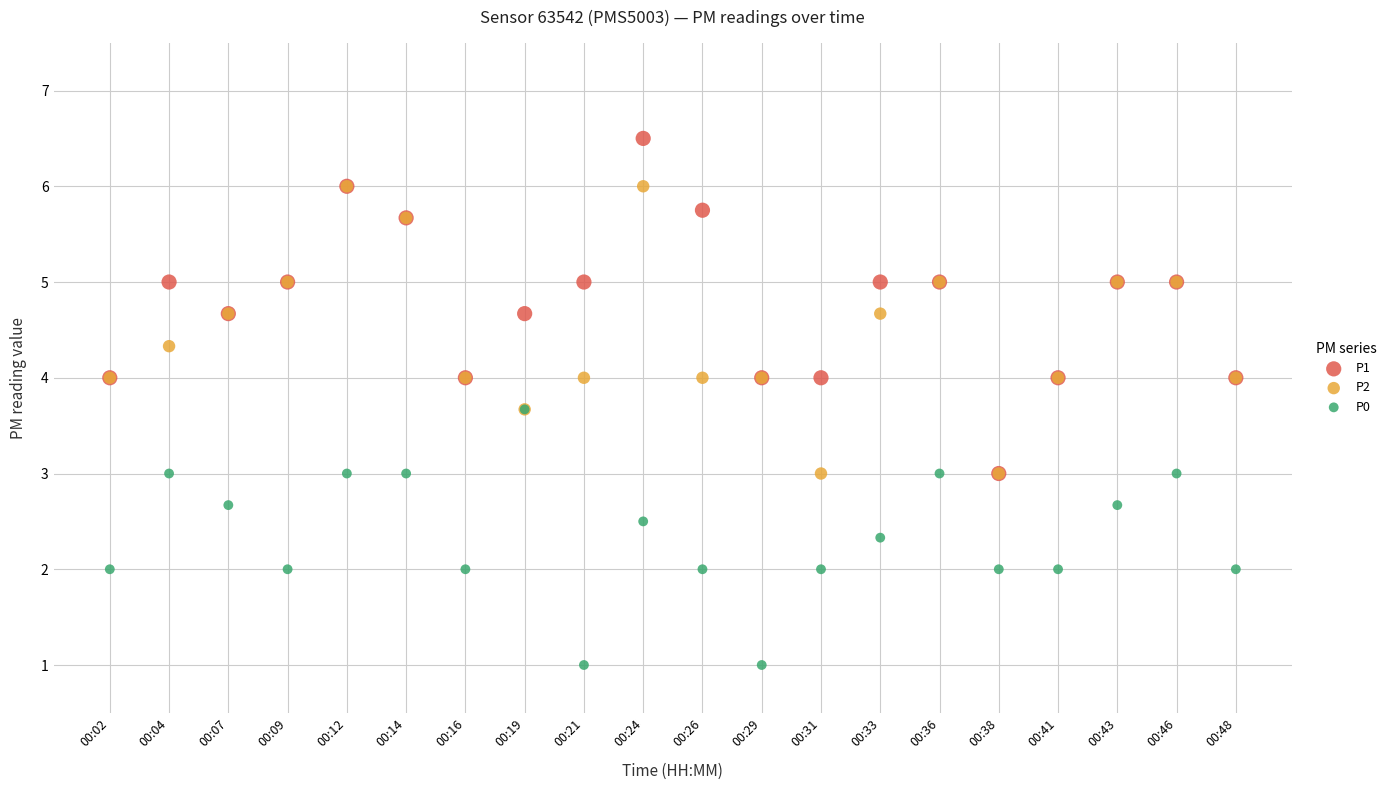

What are all the series names shown in the legend?

P1, P2, P0